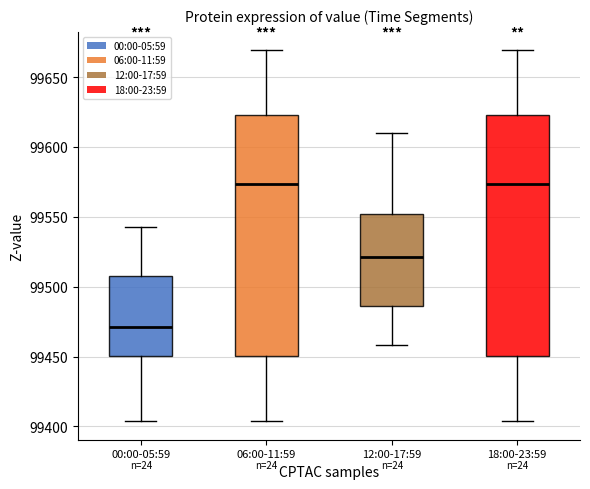

Reading left to right, read every box against the y-axis: the position of its median line, the range the box covers, and the ends of its whiskers. The values are not printed on the chart, so give them approximately, as read against the axis.

00:00-05:59: median 99470, box 99450 to 99510, whiskers 99405 to 99540
06:00-11:59: median 99575, box 99450 to 99625, whiskers 99405 to 99670
12:00-17:59: median 99520, box 99485 to 99550, whiskers 99460 to 99610
18:00-23:59: median 99575, box 99450 to 99625, whiskers 99405 to 99670